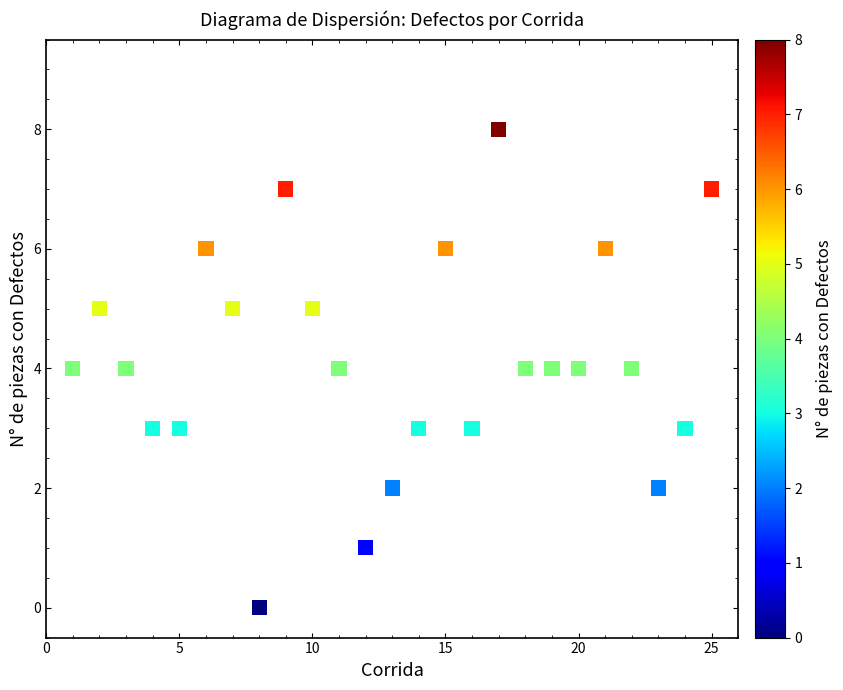

What is the range of X values (max minus min)?

24